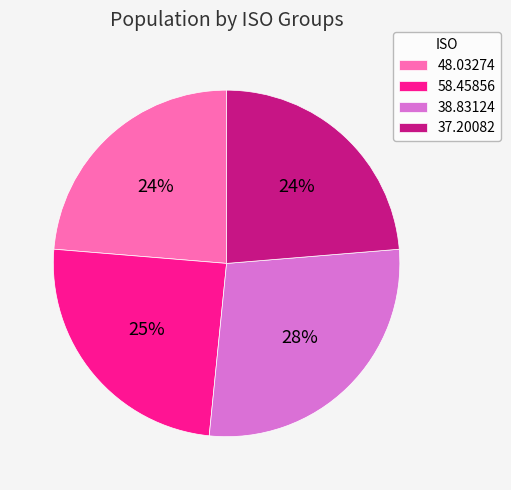

Do 38.83124 and 37.20082 together represent more than half of the pie?

Yes